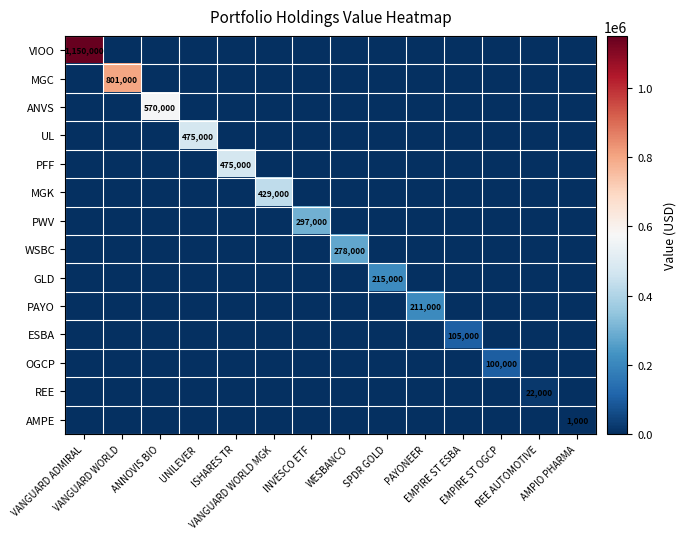

The value of AMPE at VANGUARD WORLD MGK is -669. True or false?

False